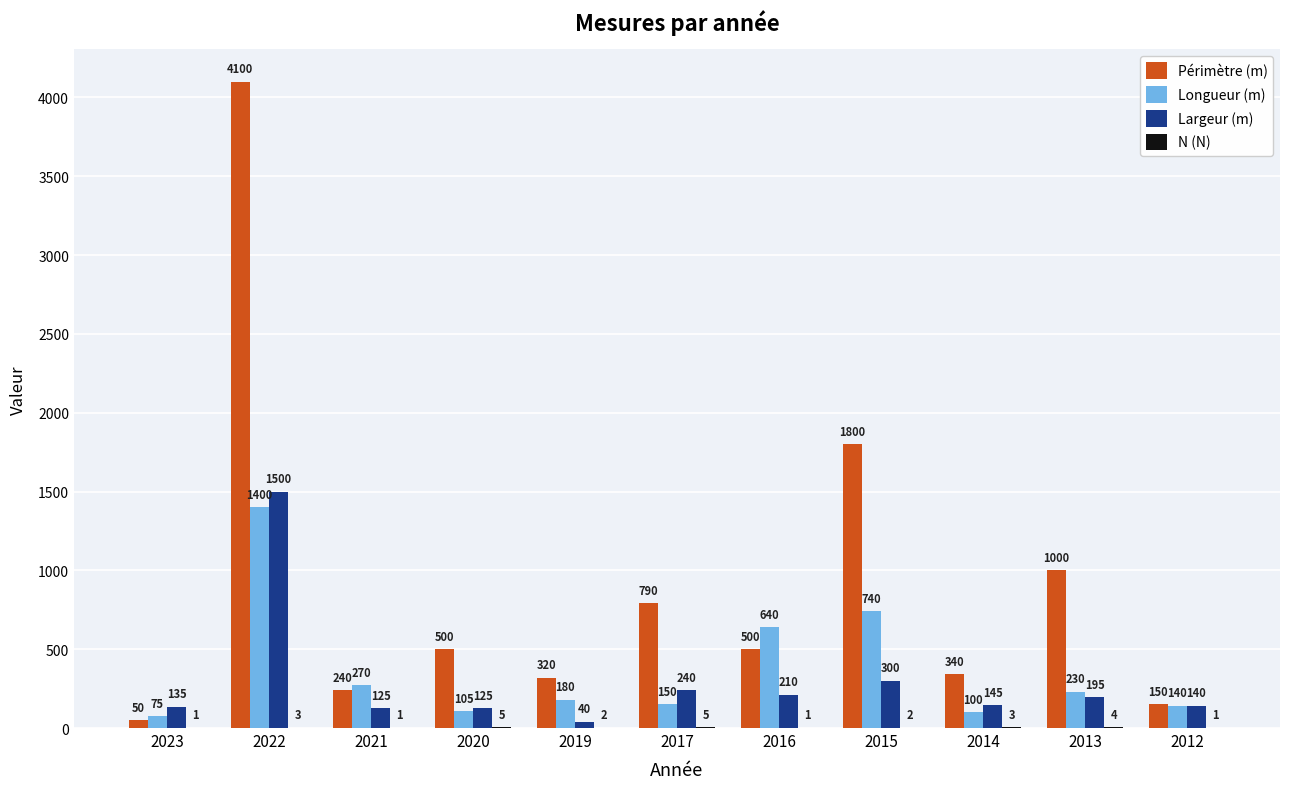

What is the sum of all Longueur (m) values?

4030.0